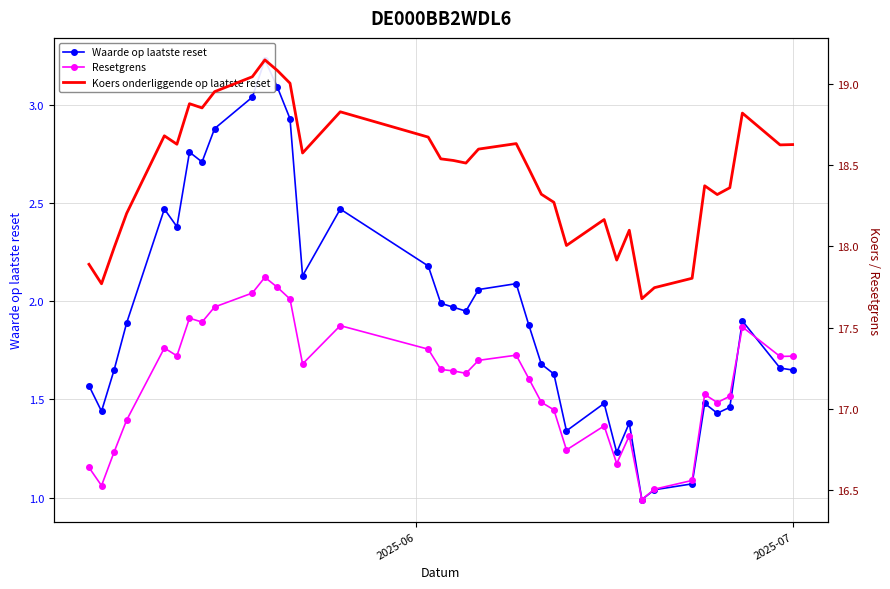

How many lines are shown in the chart?

3